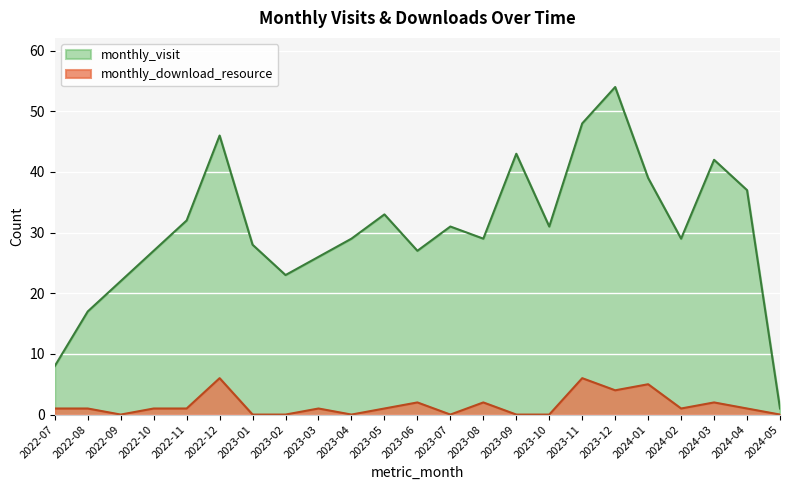

Reading left to right, what are all the values shown in this chart?

monthly_visit: 2022-07=8	2022-08=17	2022-09=22	2022-10=27	2022-11=32	2022-12=46	2023-01=28	2023-02=23	2023-03=26	2023-04=29	2023-05=33	2023-06=27	2023-07=31	2023-08=29	2023-09=43	2023-10=31	2023-11=48	2023-12=54	2024-01=39	2024-02=29	2024-03=42	2024-04=37	2024-05=1
monthly_download_resource: 2022-07=1	2022-08=1	2022-09=0	2022-10=1	2022-11=1	2022-12=6	2023-01=0	2023-02=0	2023-03=1	2023-04=0	2023-05=1	2023-06=2	2023-07=0	2023-08=2	2023-09=0	2023-10=0	2023-11=6	2023-12=4	2024-01=5	2024-02=1	2024-03=2	2024-04=1	2024-05=0